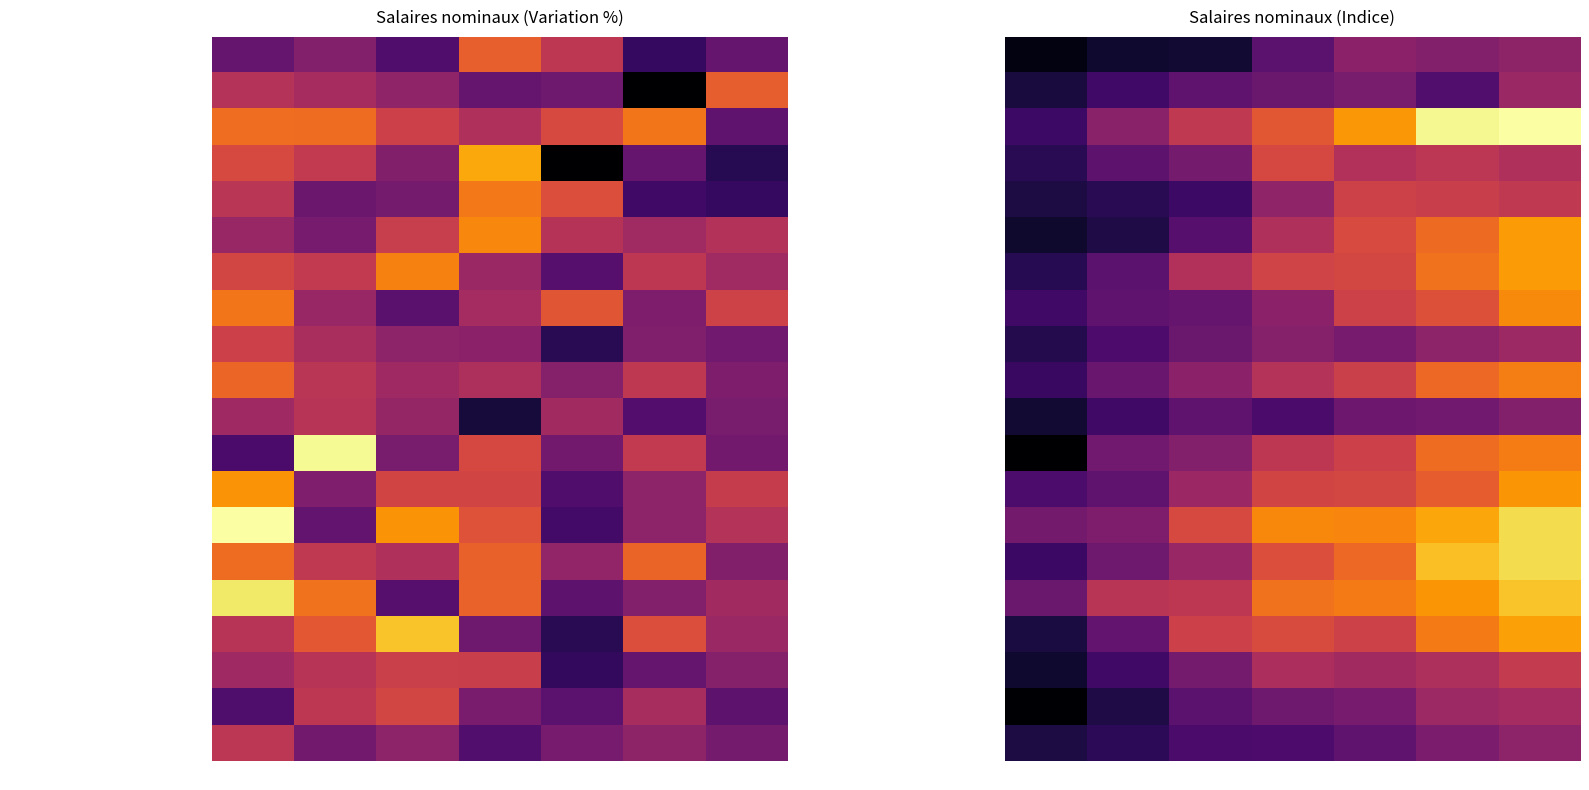

What is the difference between the maximum and second lowest values in the Cokefaction et raffinage, chimie series?

4.8